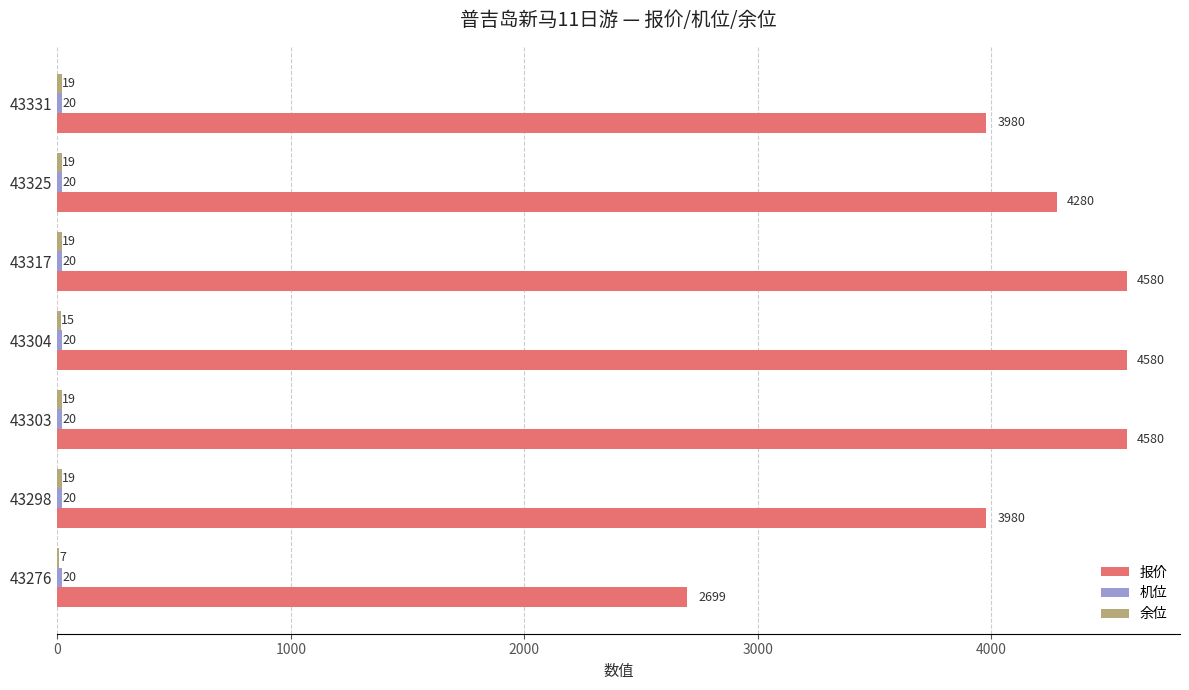

What is the greatest value displayed?

4580